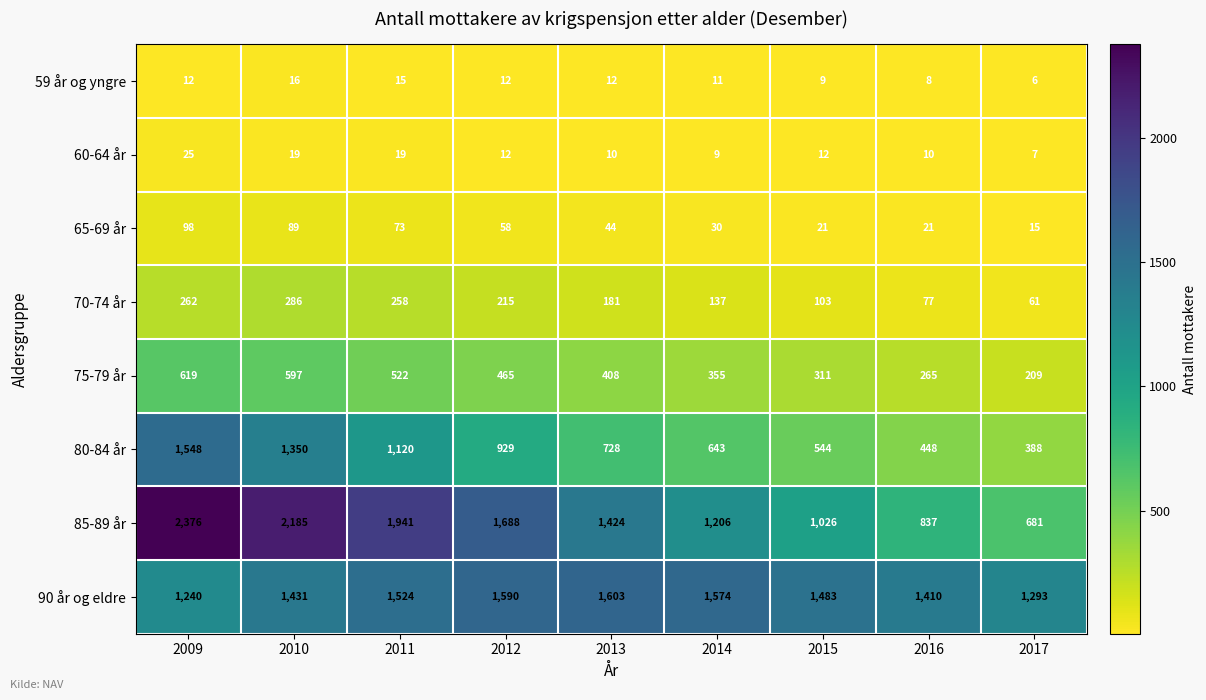

Which series changed the most between 2009 and 2014?

85-89 år